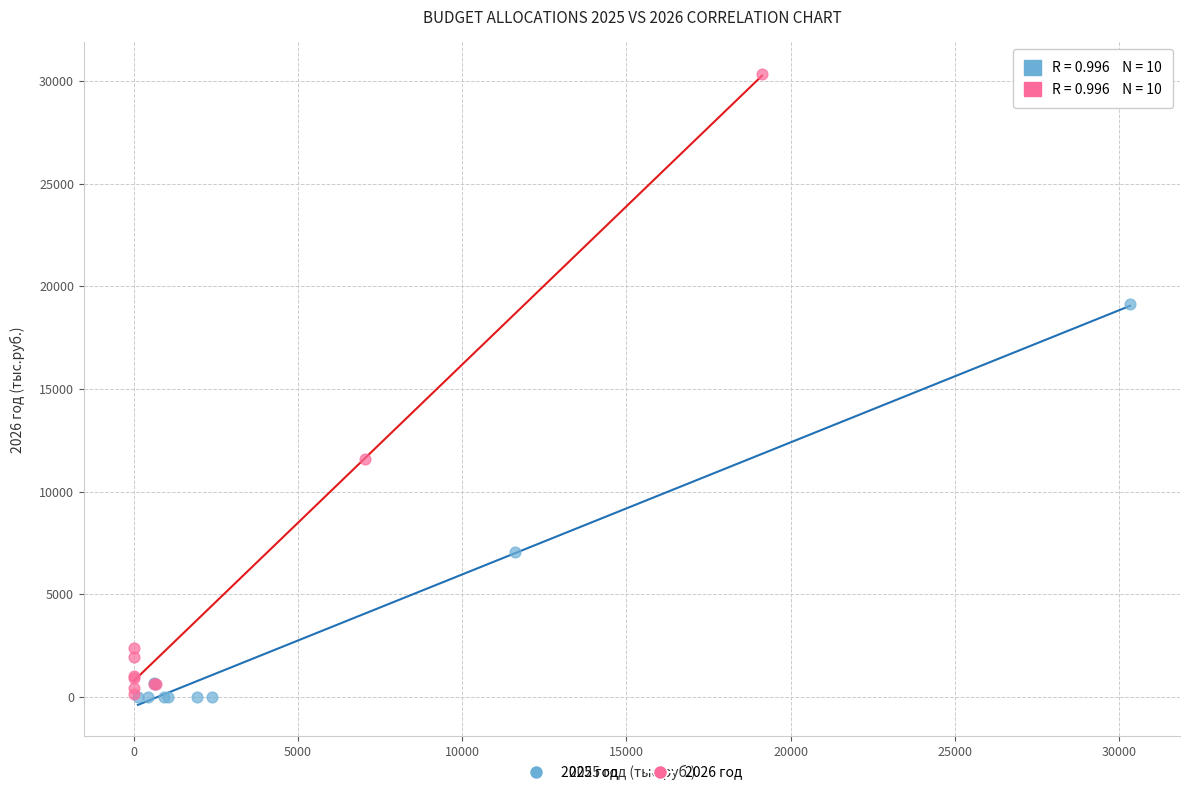

Which series has the largest Y range (max minus min)?

2026 год